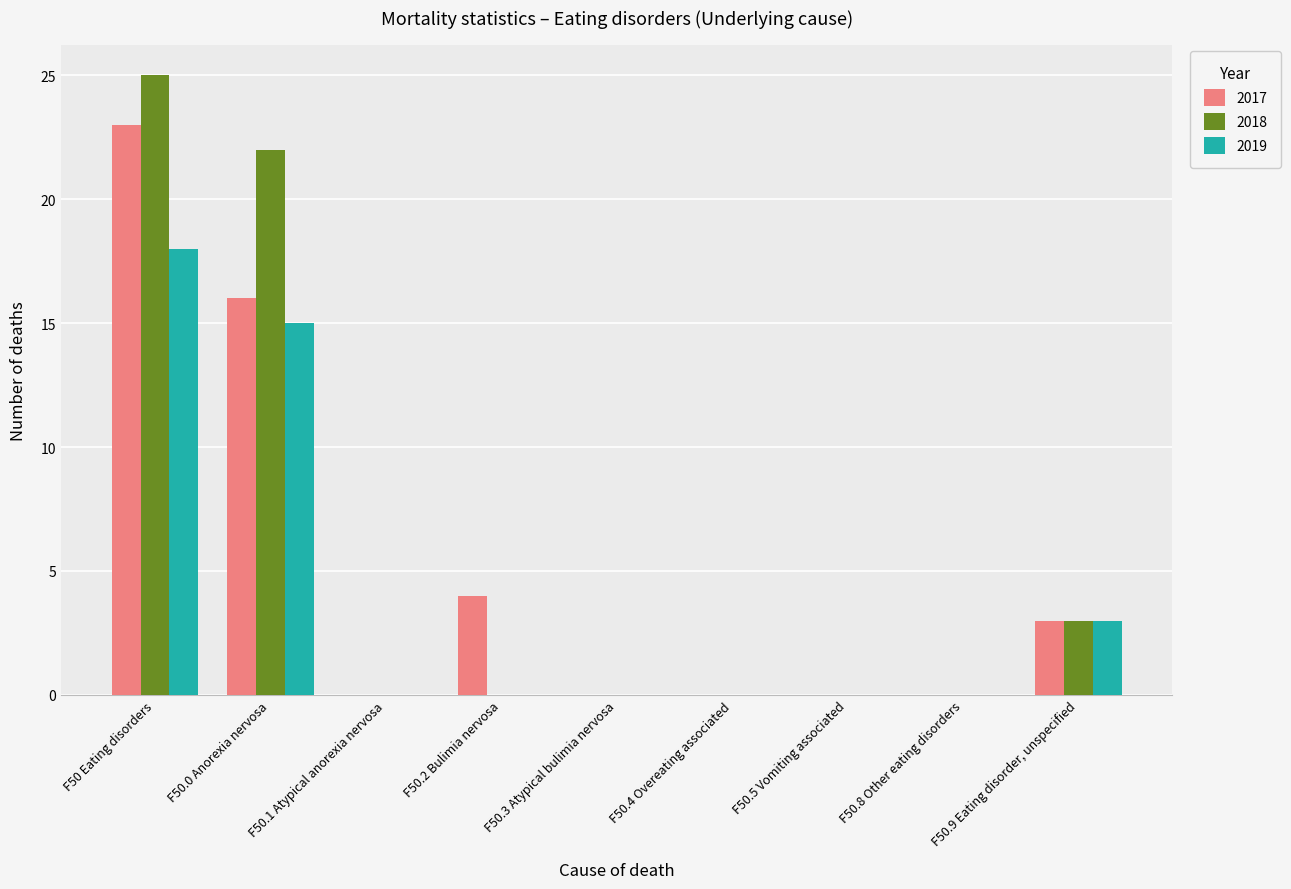

Count the number of data series in this chart.

3